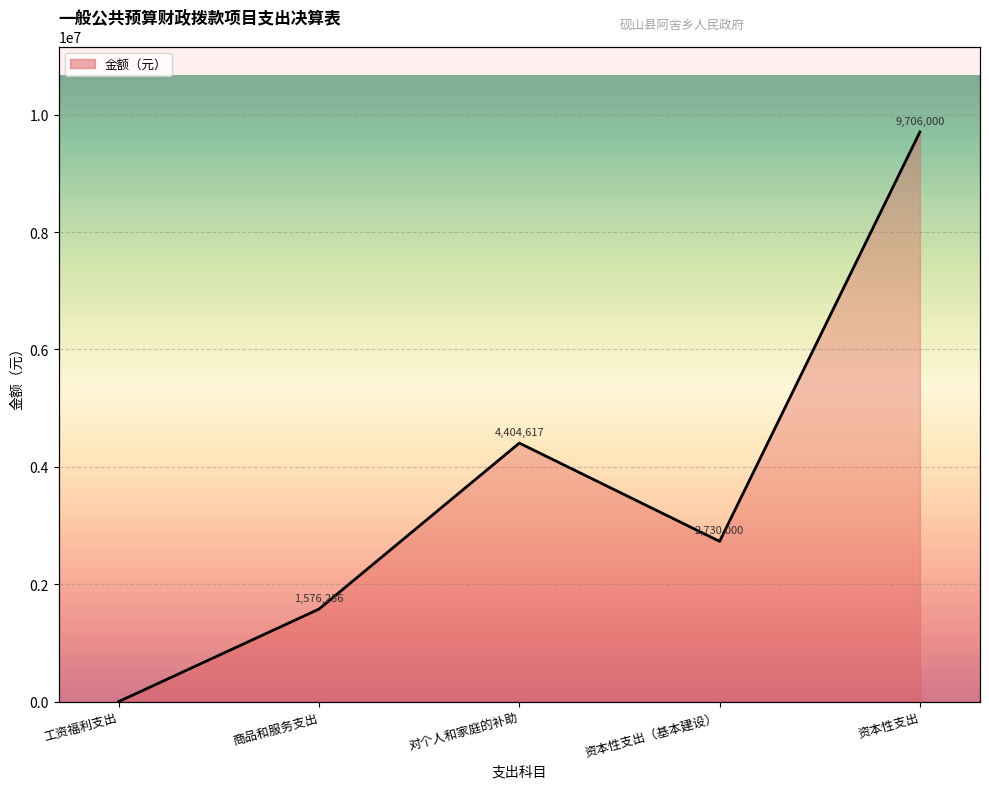

Read the value at 对个人和家庭的补助.

4404616.8